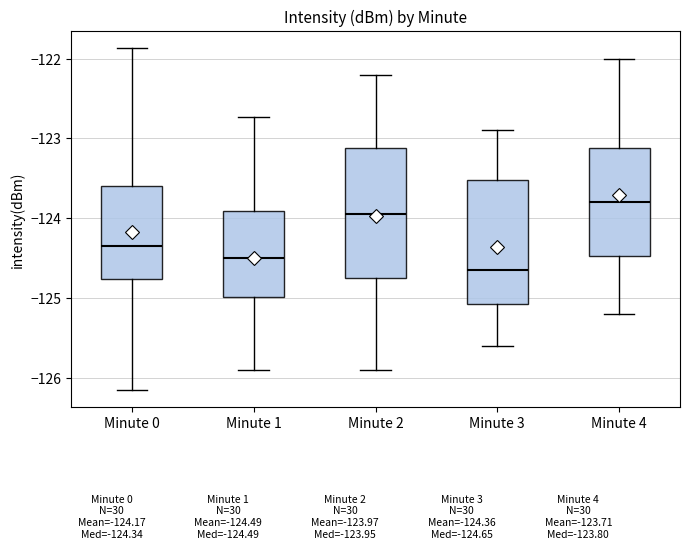

Which box has the highest median line?

Minute 4